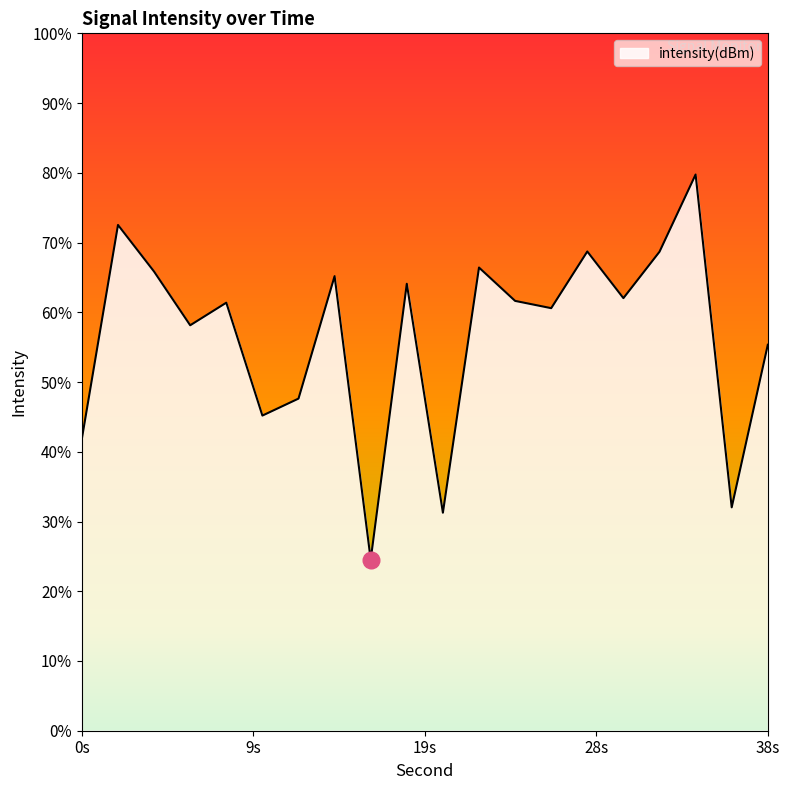

Rank the categories by value from highest to lowest.

34, 2, 28, 32, 22, 4, 14, 18, 30, 24, 8, 26, 6, 38, 12, 10, 0, 36, 20, 16